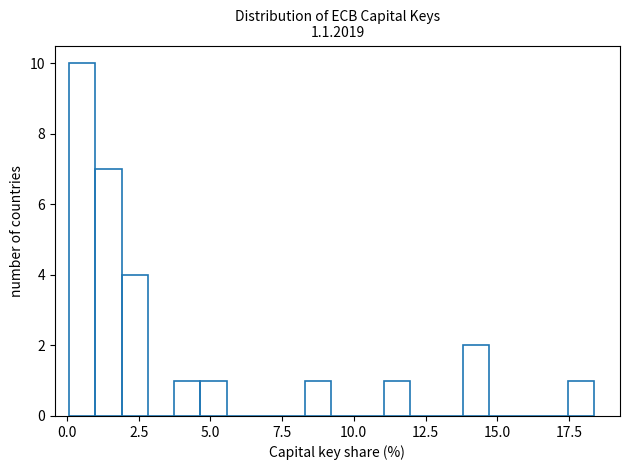

Read against the x-axis, roughly where is the centre of the tallest bar?

0.5